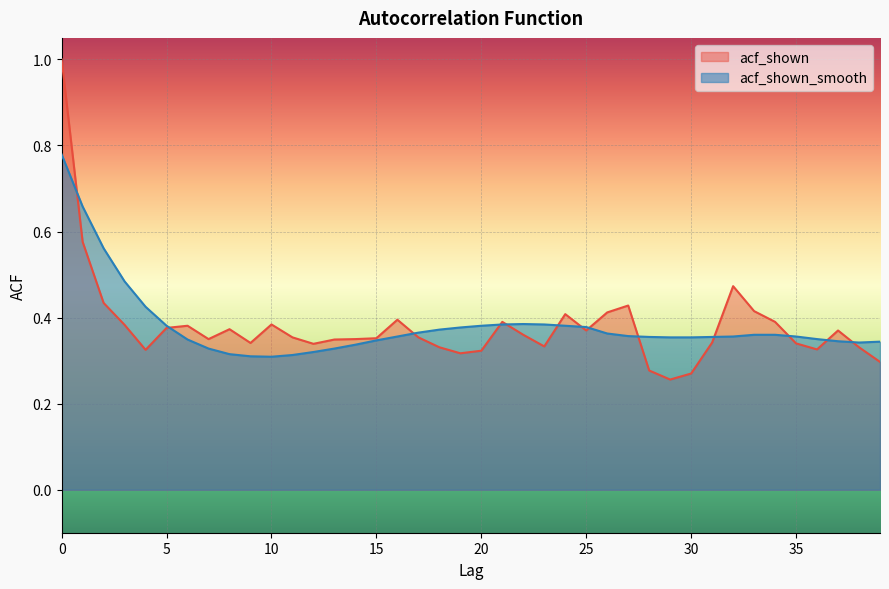

What is the approximate value of acf_shown at 20?

0.3